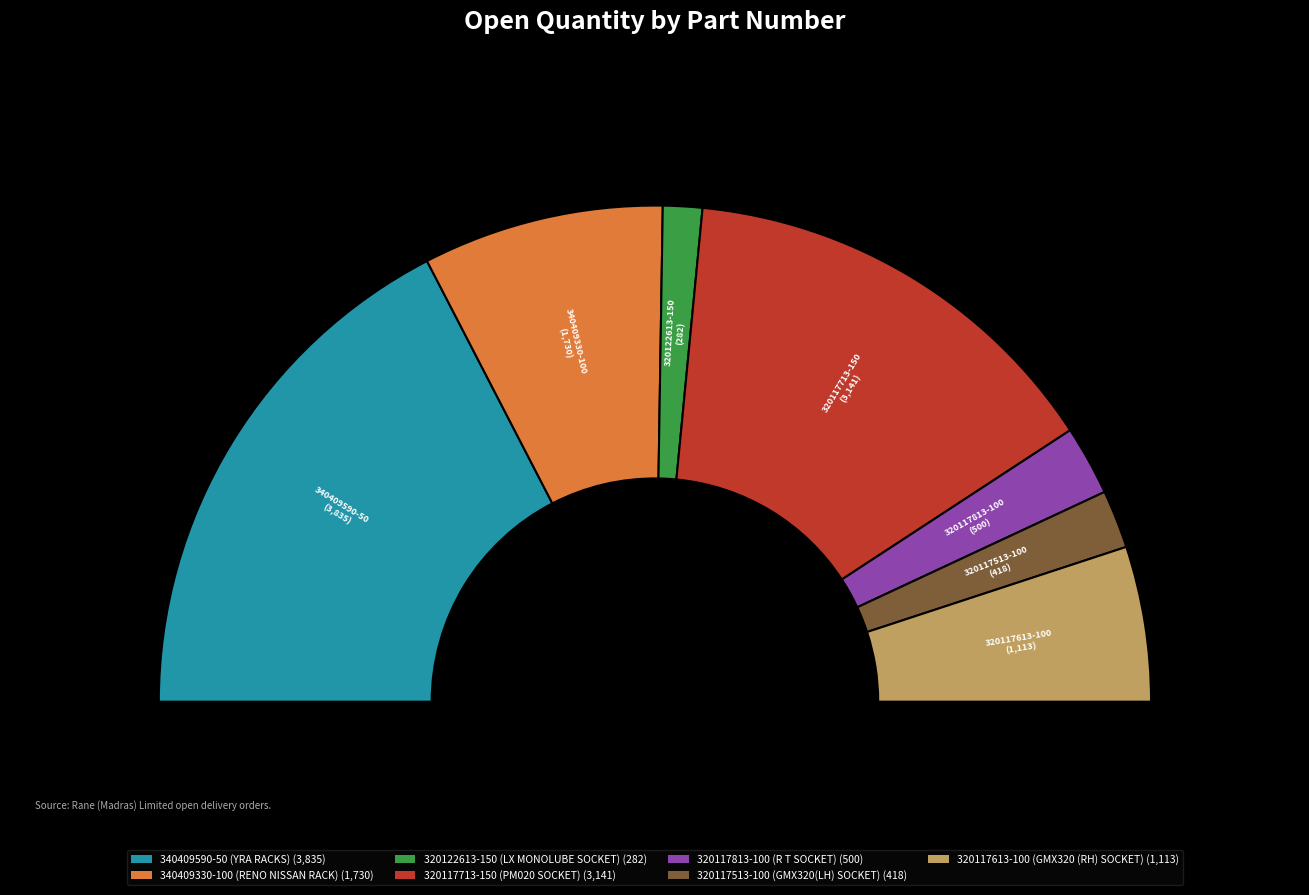

Which category has the smallest portion of the pie?

320122613-150 (LX MONOLUBE SOCKET)